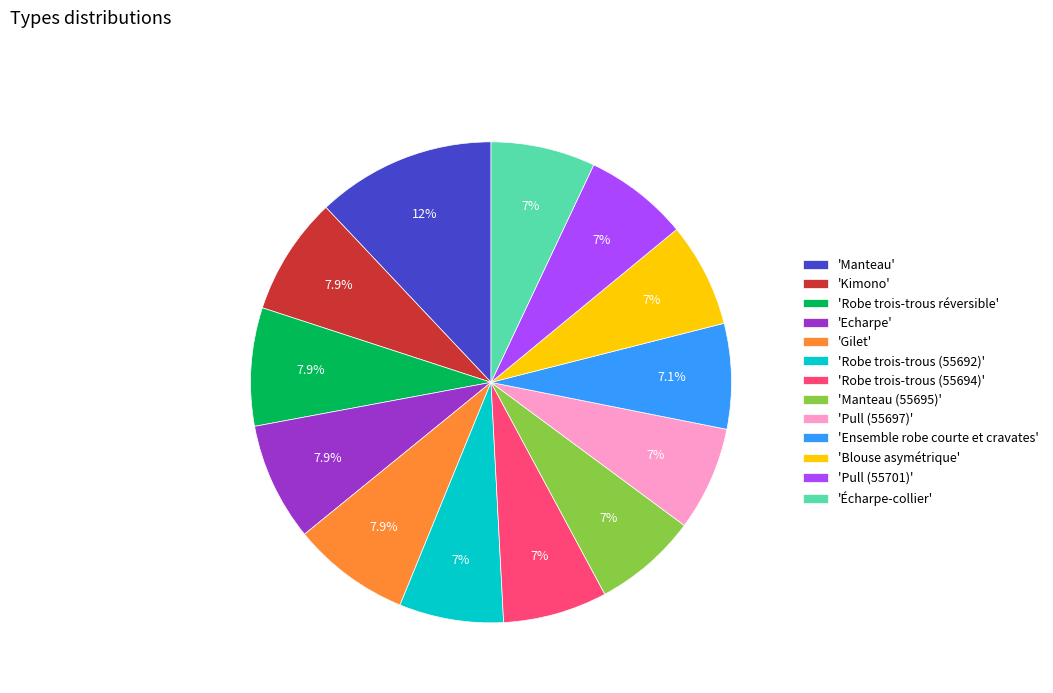

How many segments does this pie chart have?

13